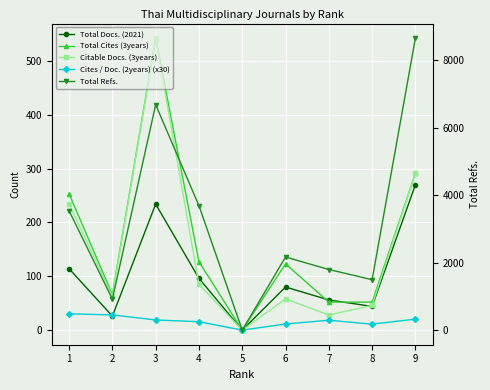

Rank the series by their maximum value, from highest to lowest.

Total Refs., Total Cites (3years), Citable Docs. (3years), Total Docs. (2021), Cites / Doc. (2years) (x30)